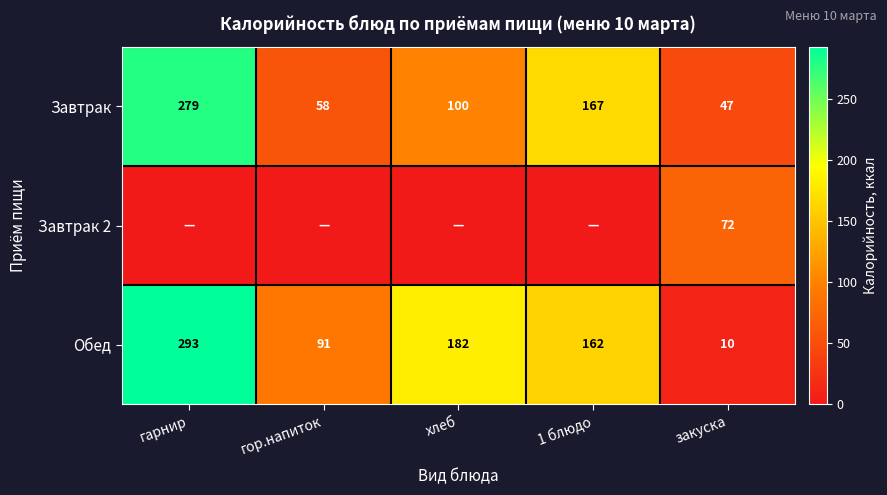

What is the minimum value for Обед?

10